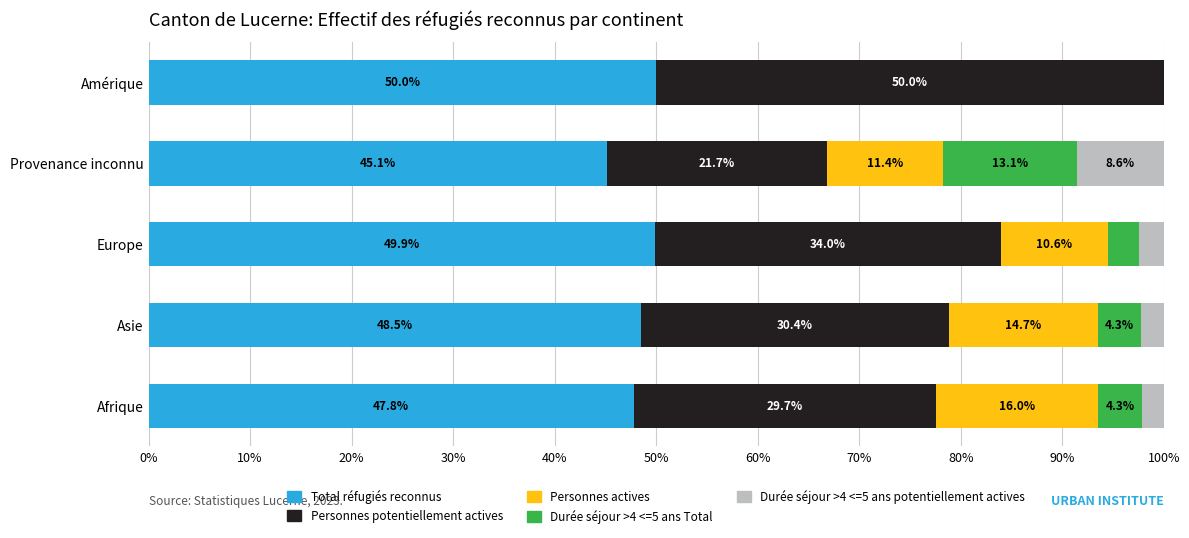

What is the total value across all series at Europe?

100.0